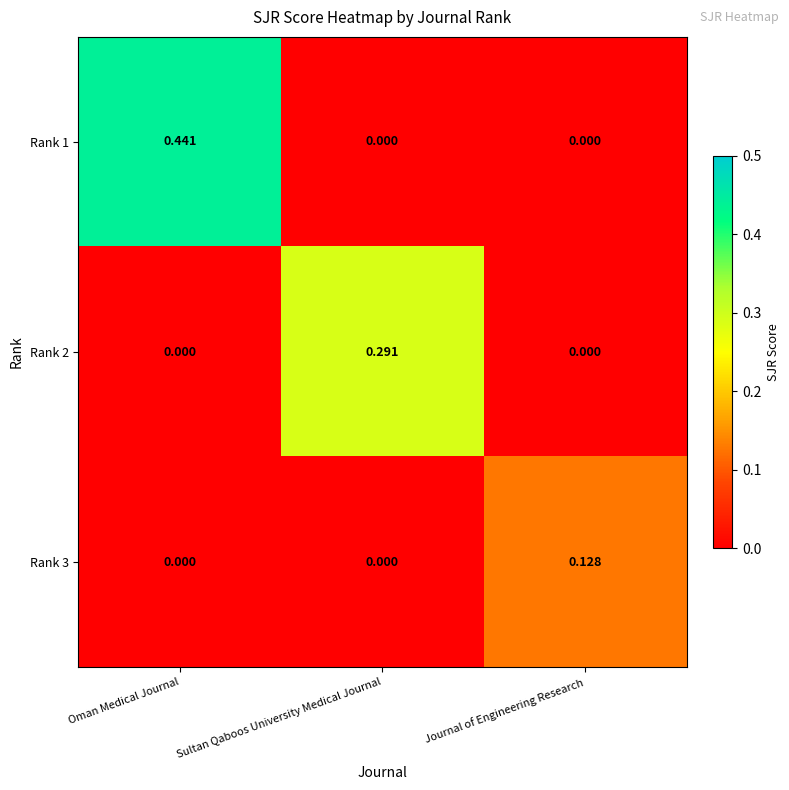

Which label corresponds to the largest value in the chart?

Oman Medical Journal